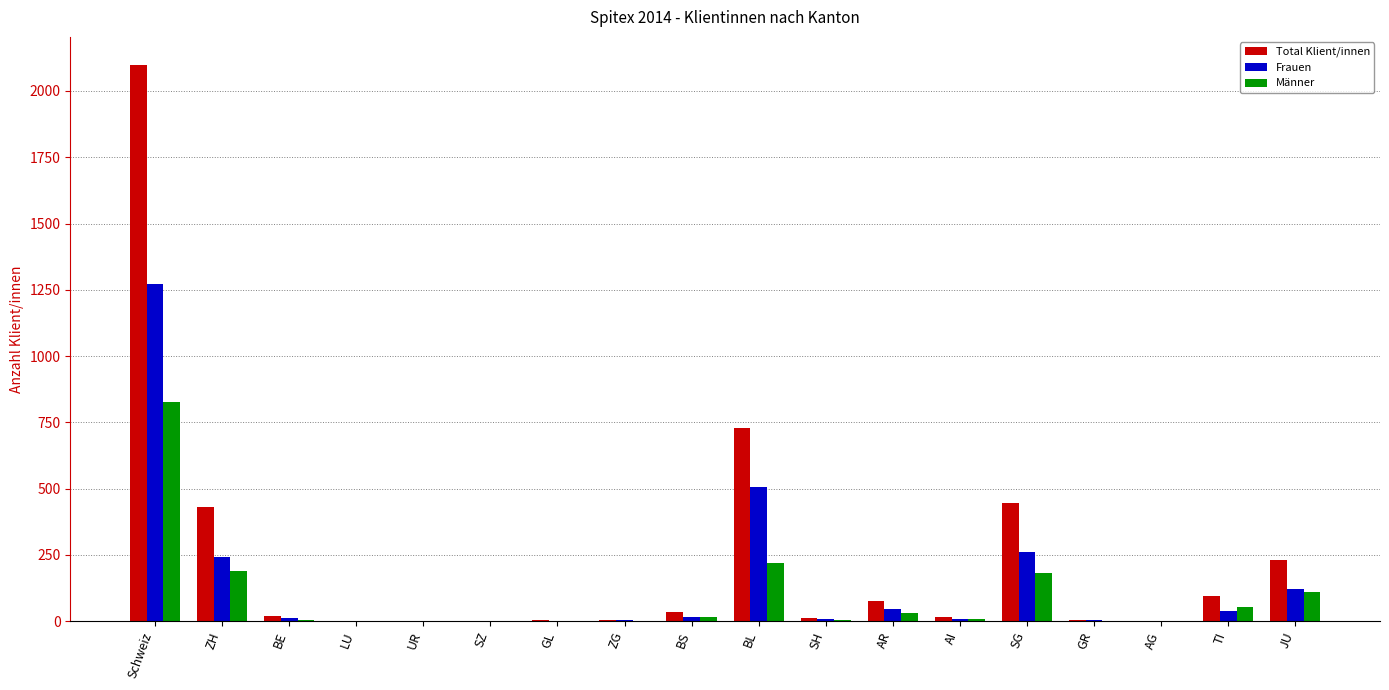

What is the sum of all Frauen values?

2544